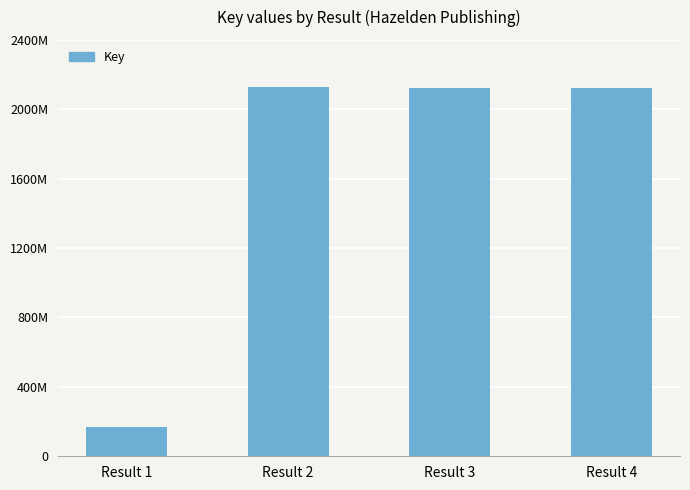

Rank the categories by value from highest to lowest.

Result 2, Result 3, Result 4, Result 1